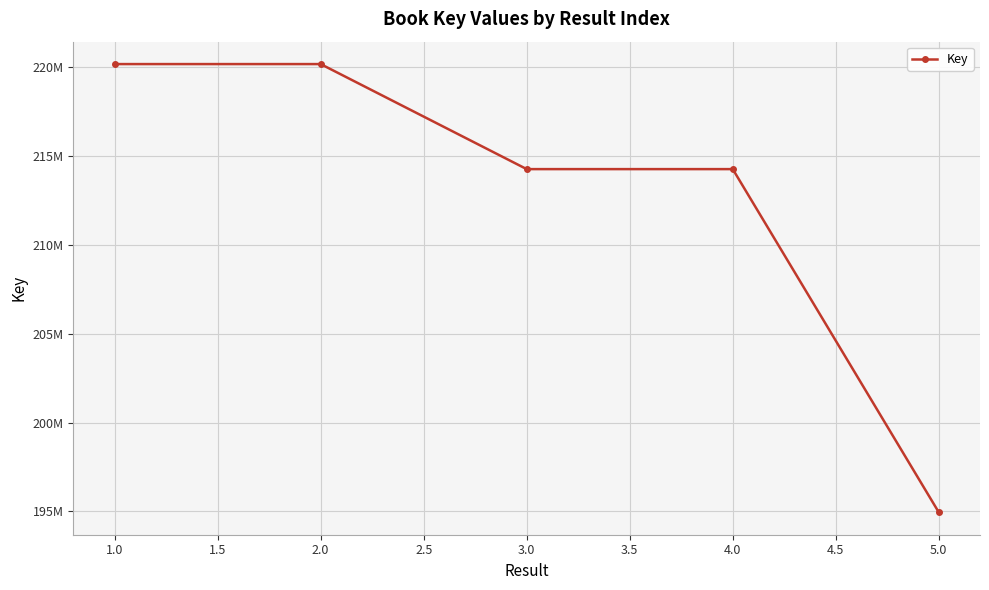

Is this an area chart (filled region under the line)?

No